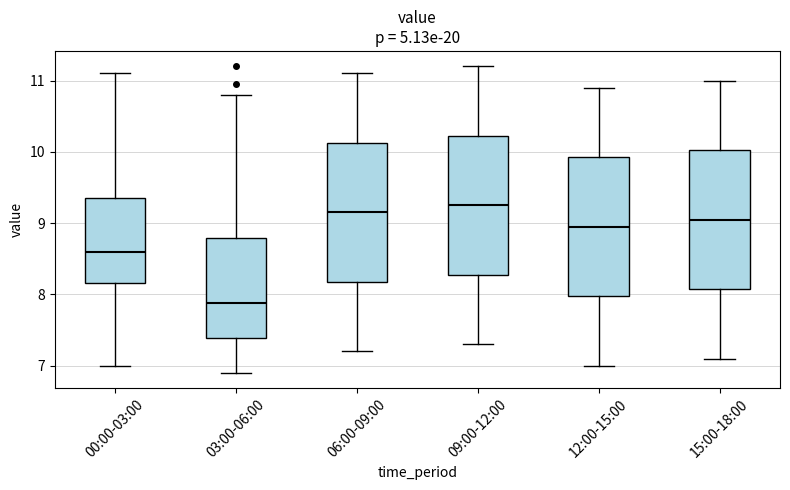

Where does the median line of the box for 09:00-12:00 sit on the y-axis? The values are not printed on the chart, so give them approximately, as read against the axis.

9.3